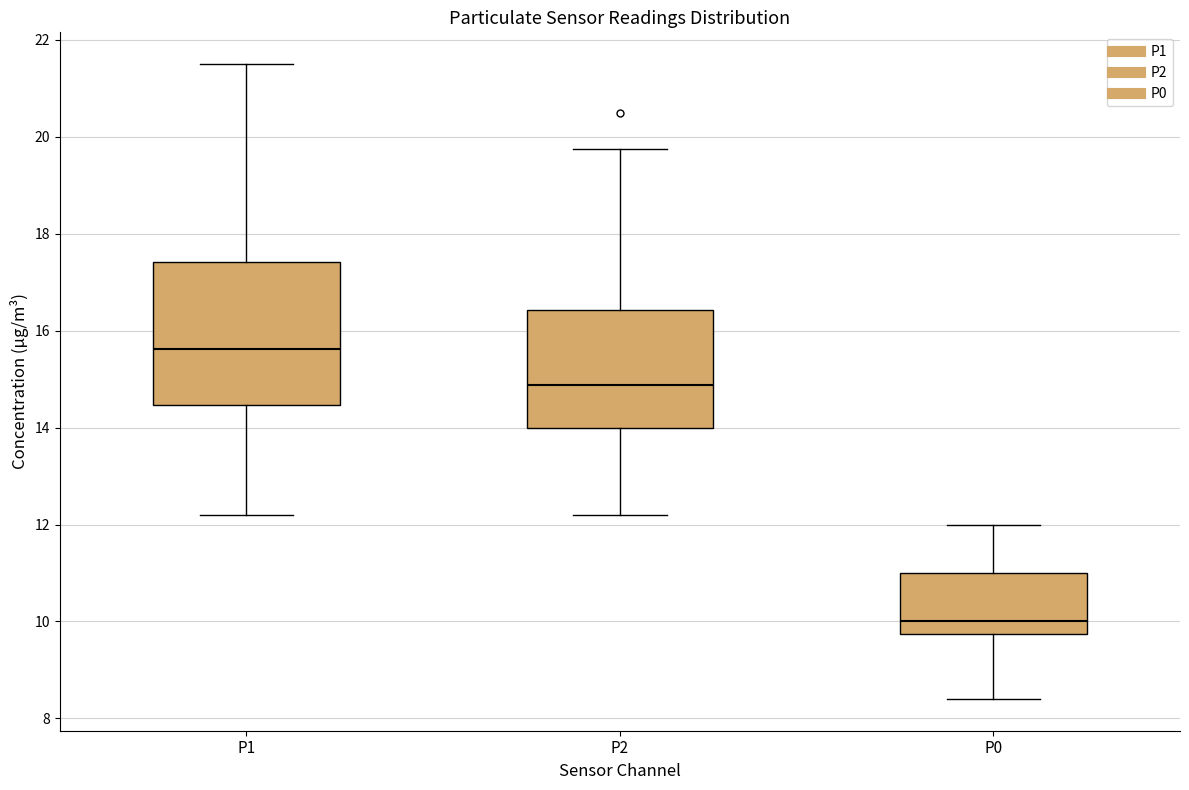

Where does the upper whisker of the box for P2 end on the y-axis? The values are not printed on the chart, so give them approximately, as read against the axis.

19.8